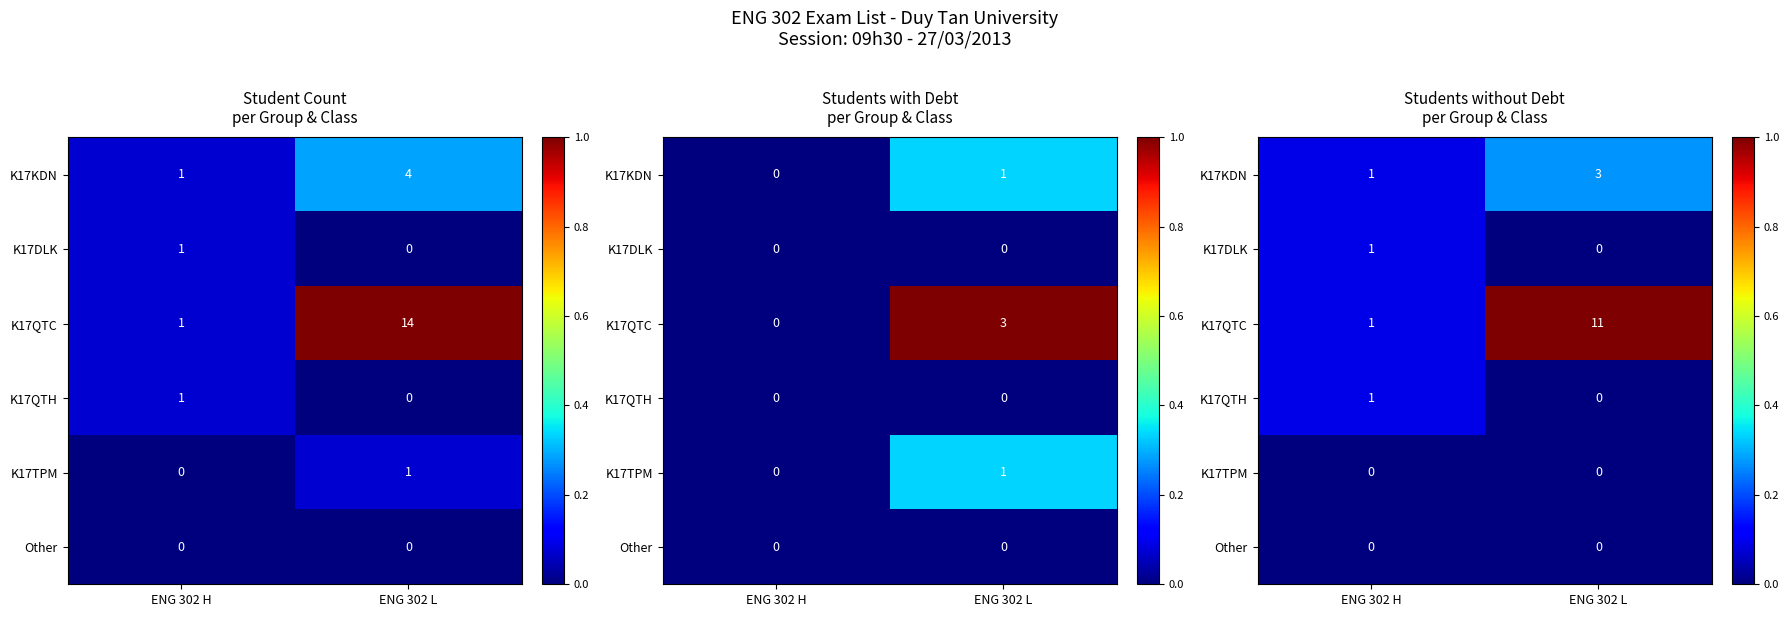

Where is K17DLK nearest to the value 0?

ENG 302 L